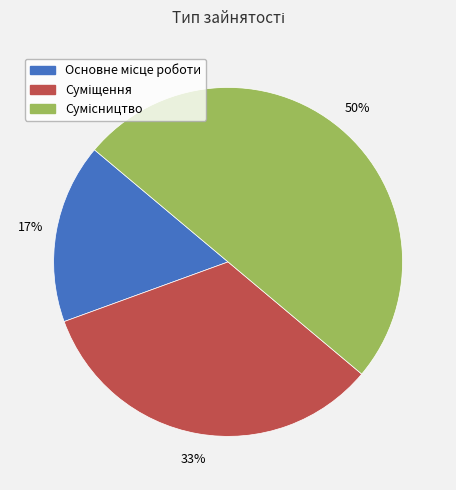

To the nearest percent, what is the average slice percentage?

33%